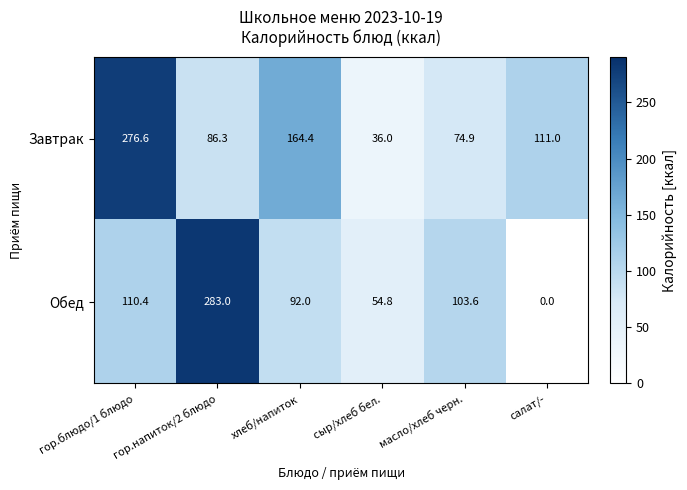

How many series are shown in this chart?

2